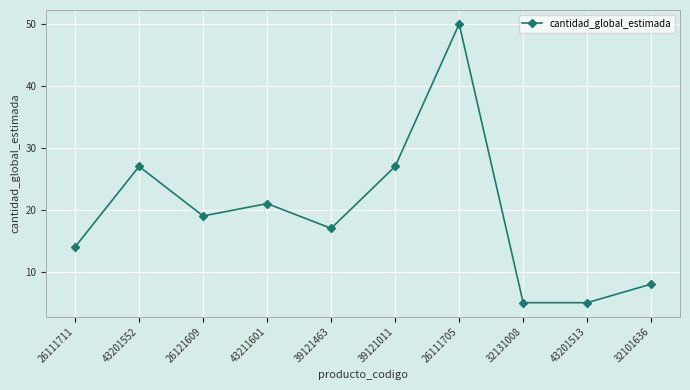

The chart shows a value of 27 at 43201552. True or false?

True